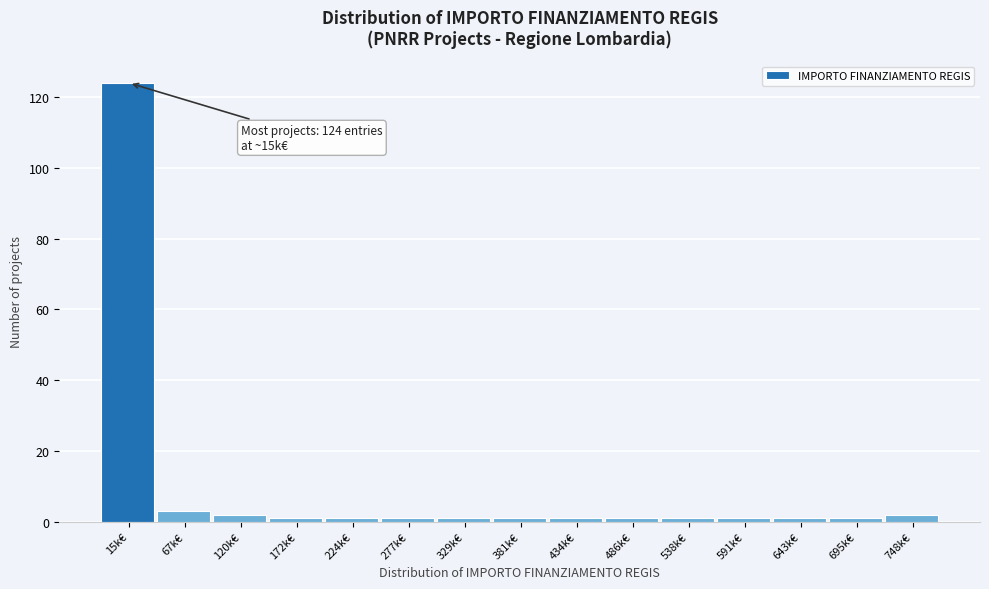

Reading left to right, what are all the values shown in this chart?

15k€=124	67k€=3	120k€=2	172k€=1	224k€=1	277k€=1	329k€=1	381k€=1	434k€=1	486k€=1	538k€=1	591k€=1	643k€=1	695k€=1	748k€=2